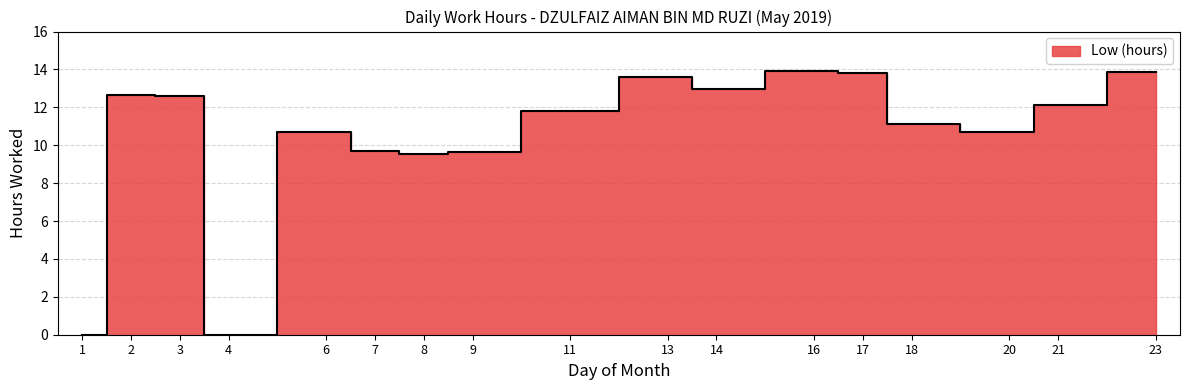

Rank the categories by value from lowest to highest.

1, 4, 8, 9, 7, 20, 6, 18, 11, 21, 3, 2, 14, 13, 17, 23, 16